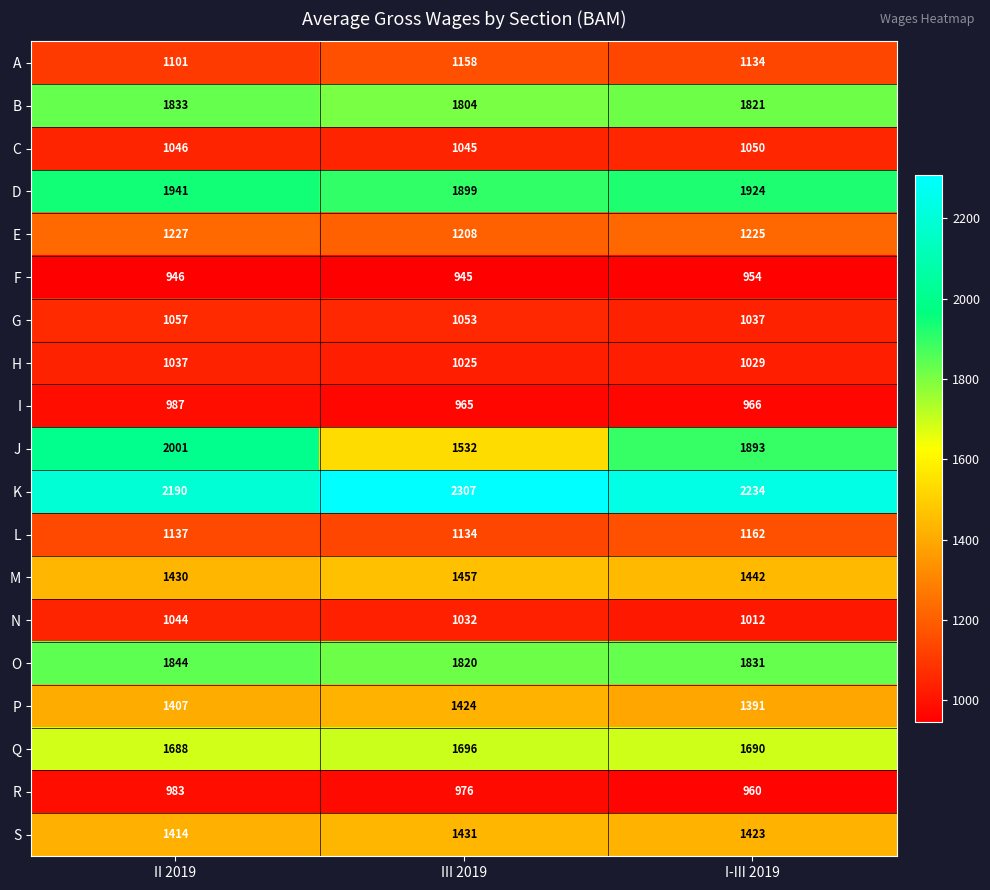

Count the C values in the range 1045 to 1050.

3